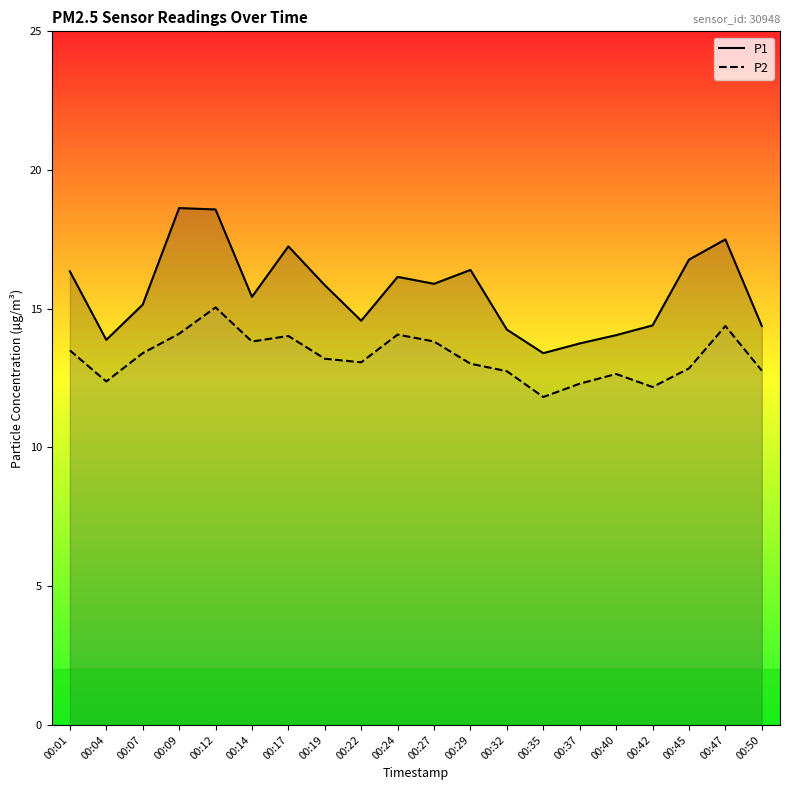

How many distinct data groups are displayed?

2